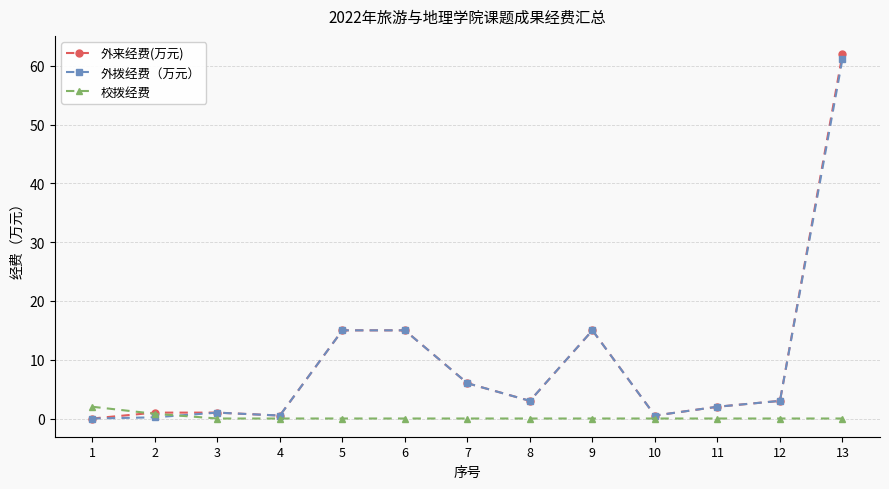

Which series has the widest spread of values?

外来经费(万元)